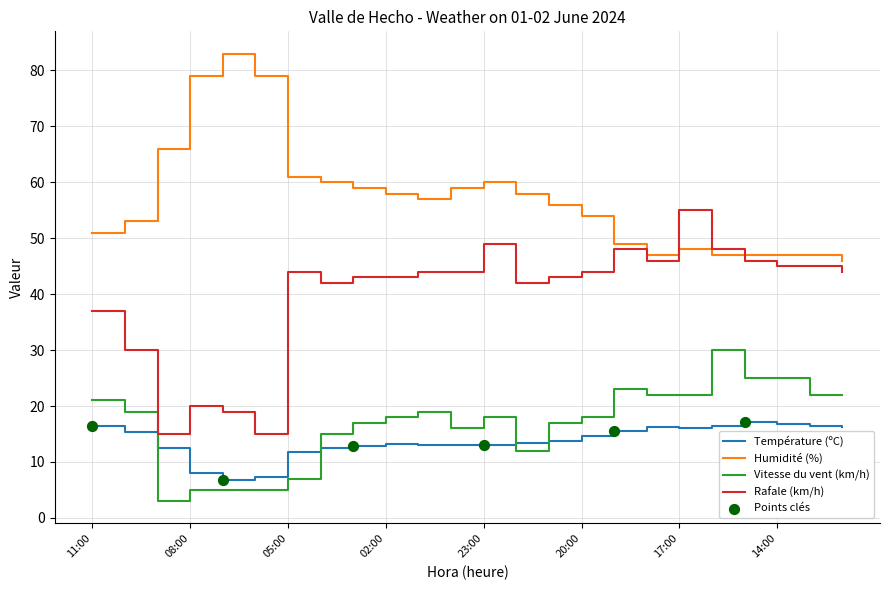

At how many categories does at least one series exceed 35?

24